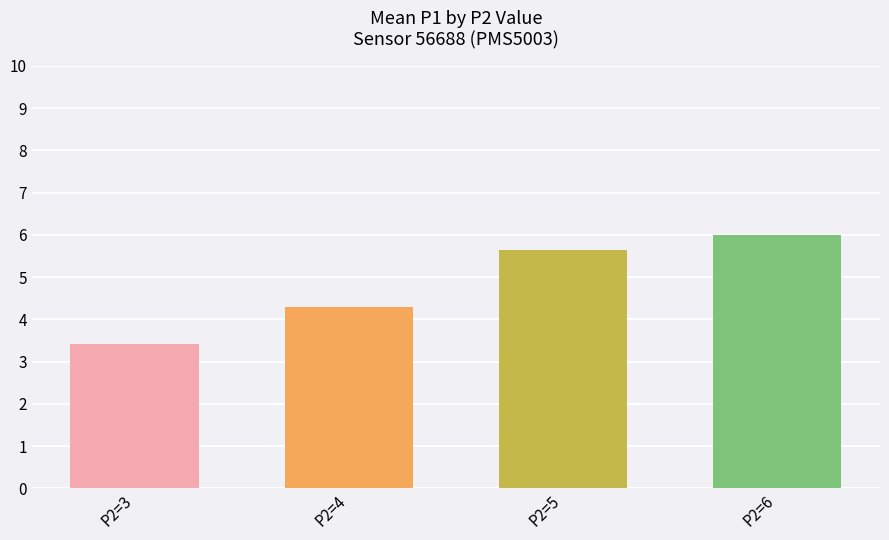

What is the value of the 4th bar from the left?

6.0